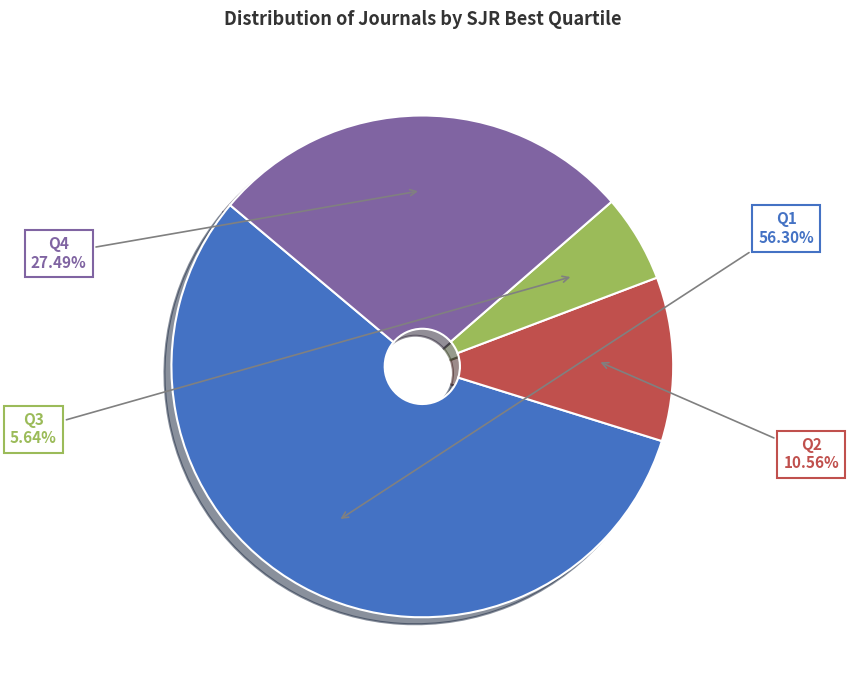

What is the ratio of the value at Q3 to the value at Q4?

0.2